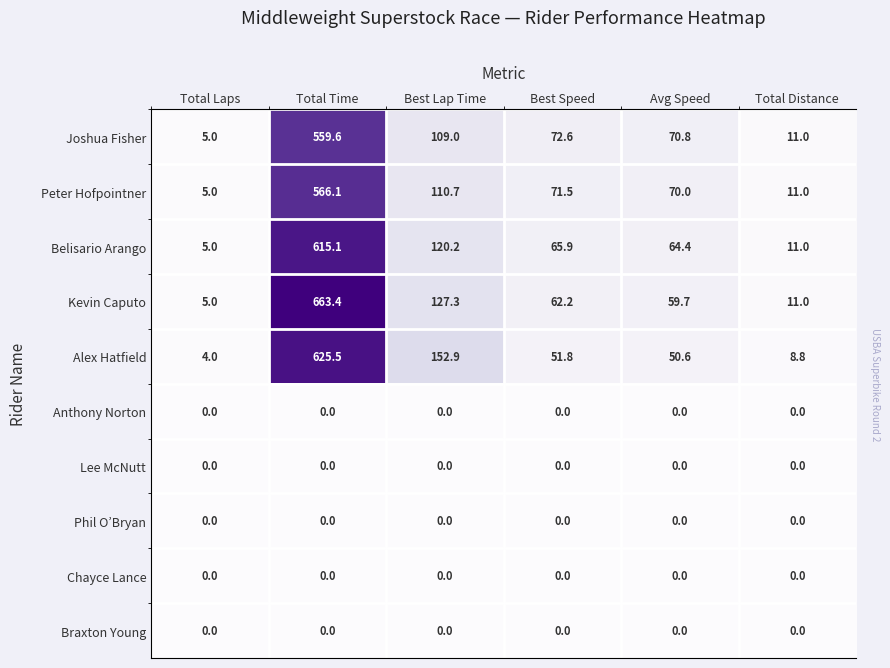

Rank the series by their maximum value, from highest to lowest.

Kevin Caputo, Alex Hatfield, Belisario Arango, Peter Hofpointner, Joshua Fisher, Anthony Norton, Lee McNutt, Phil O’Bryan, Chayce Lance, Braxton Young